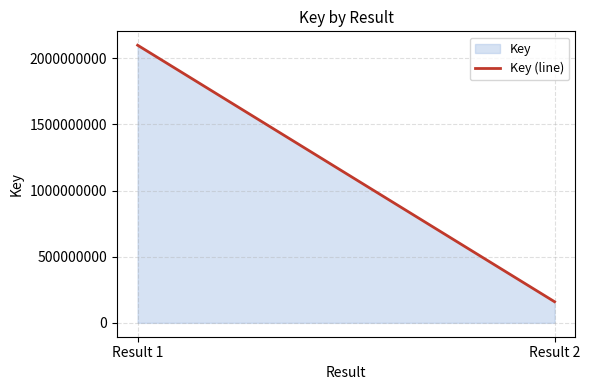

Rank the categories by value from lowest to highest.

Result 2, Result 1